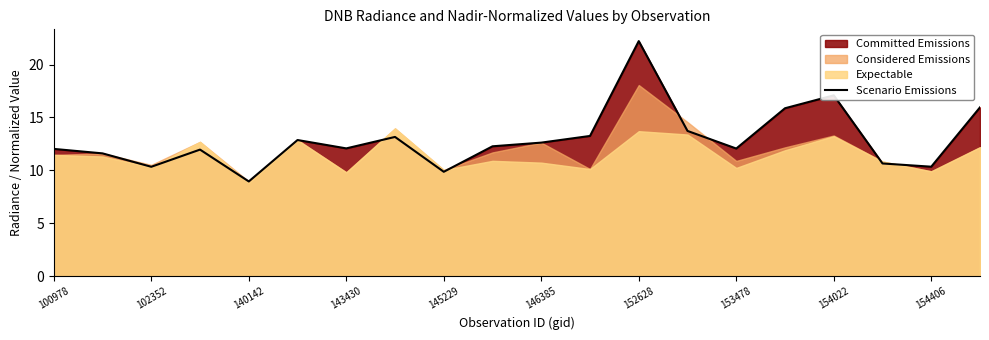

What is the lowest value of the Scenario Emissions series?

9.0